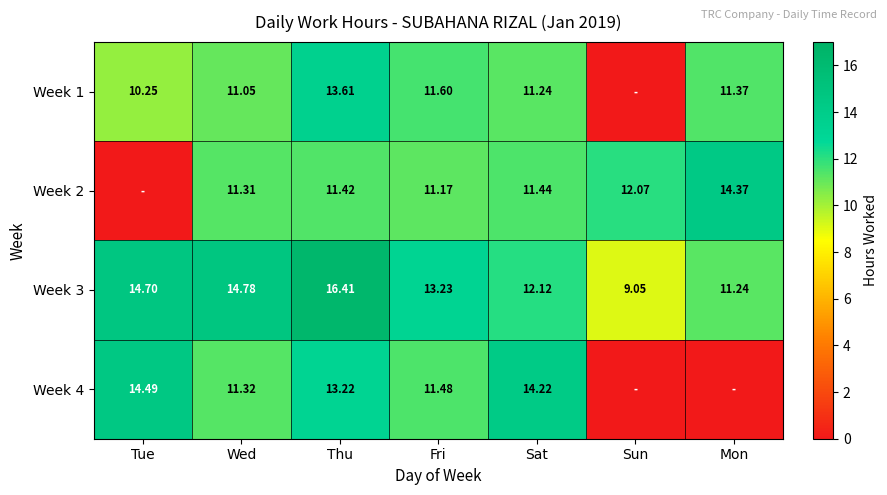

Where is Week 3 nearest to the value 12?

Sat